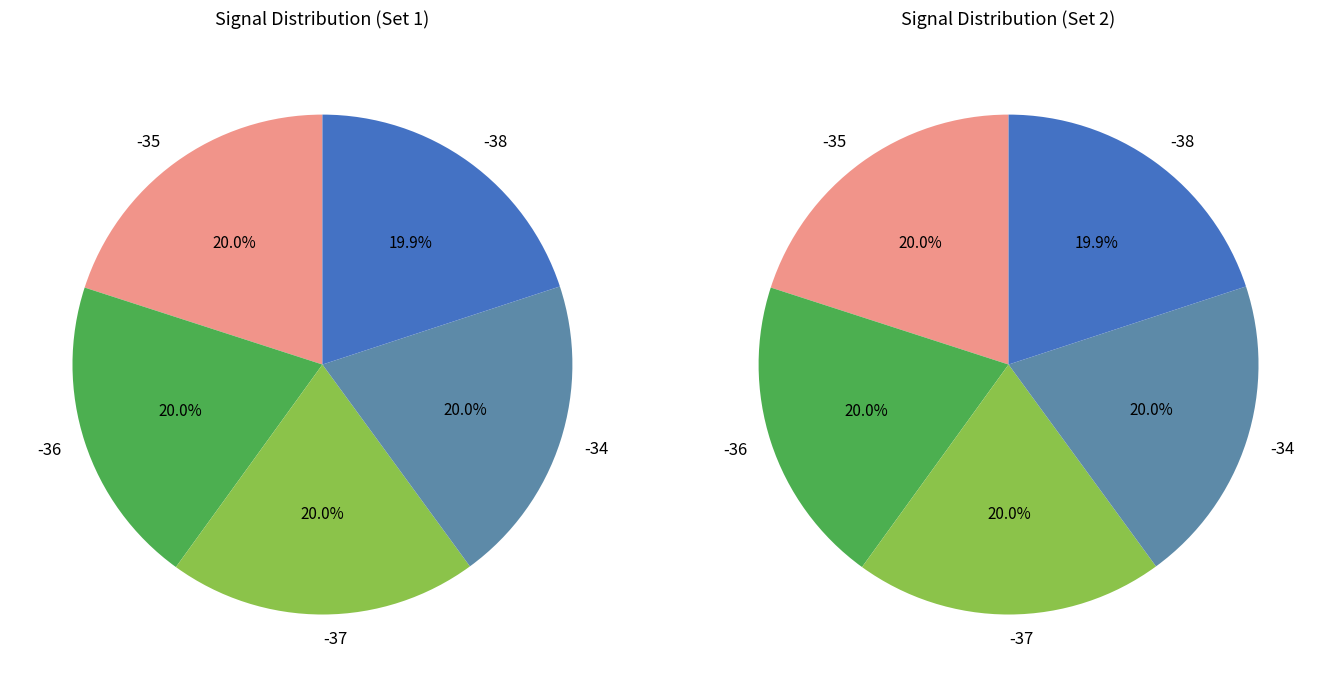

Which slice is the smallest?

-38